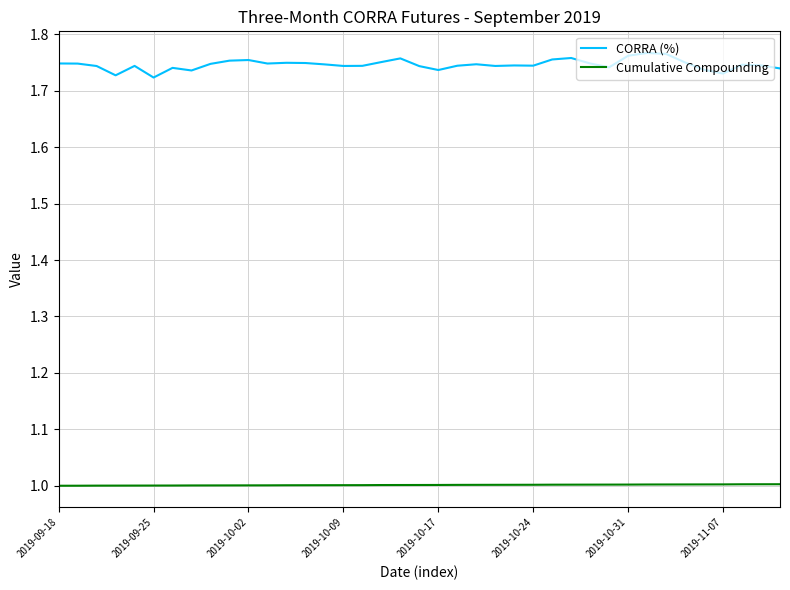

List the series in order of their peak value, highest first.

CORRA (%), Cumulative Compounding